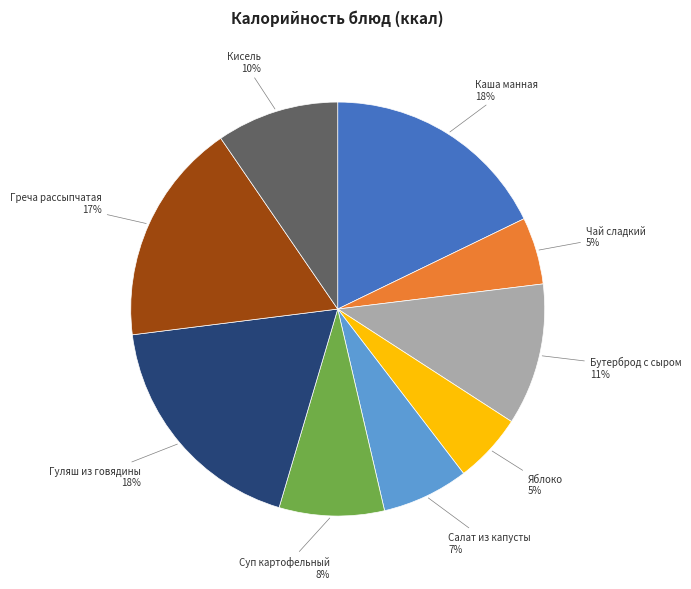

To the nearest percent, what is the difference between the largest and smallest slice percentages?

13%